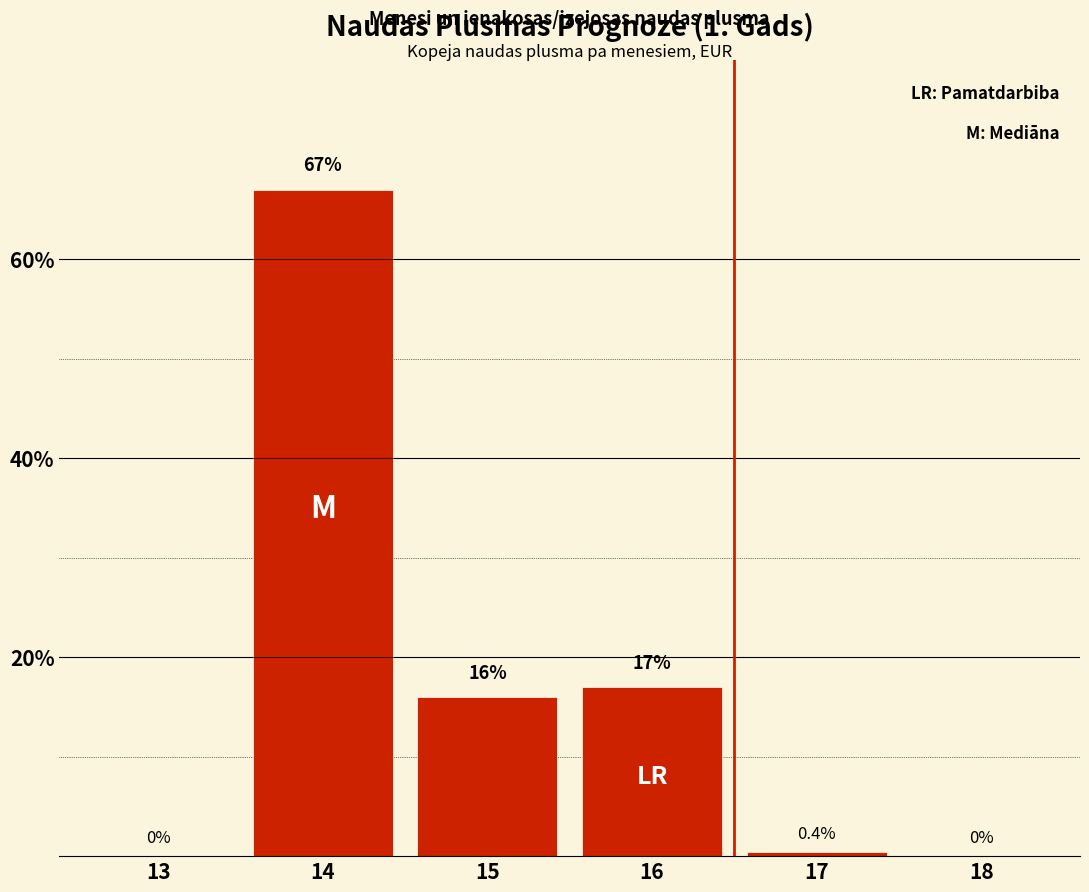

Reading left to right, extract all data points from this chart.

13=0.0	14=67.0	15=16.0	16=17.0	17=0.4	18=0.0